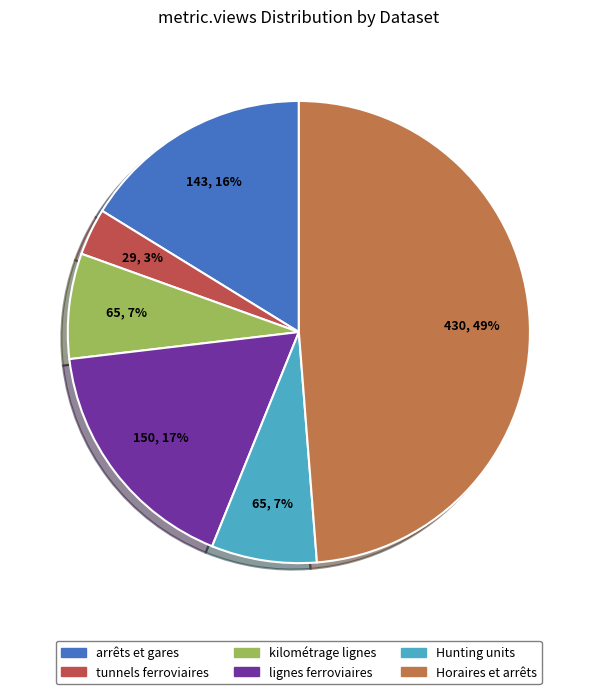

To the nearest percent, what is the average slice percentage?

17%